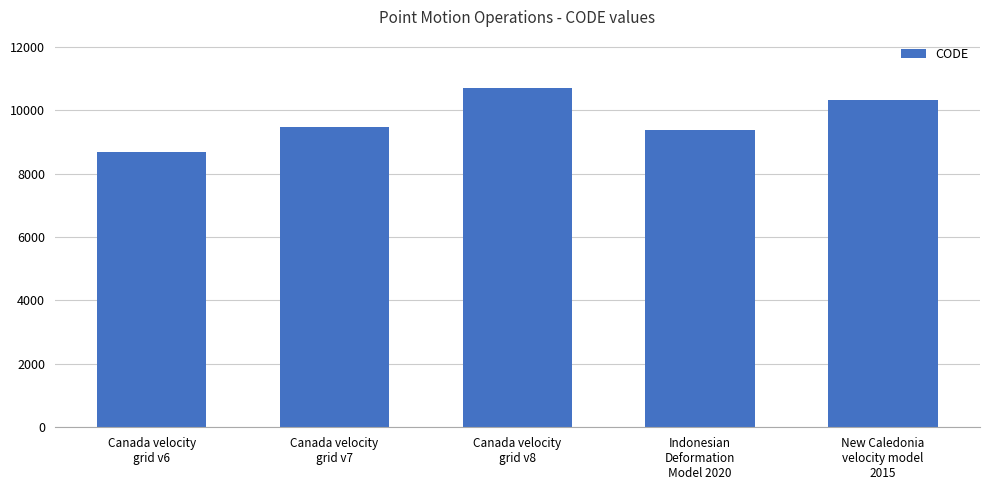

What is the sum of all values?

48564